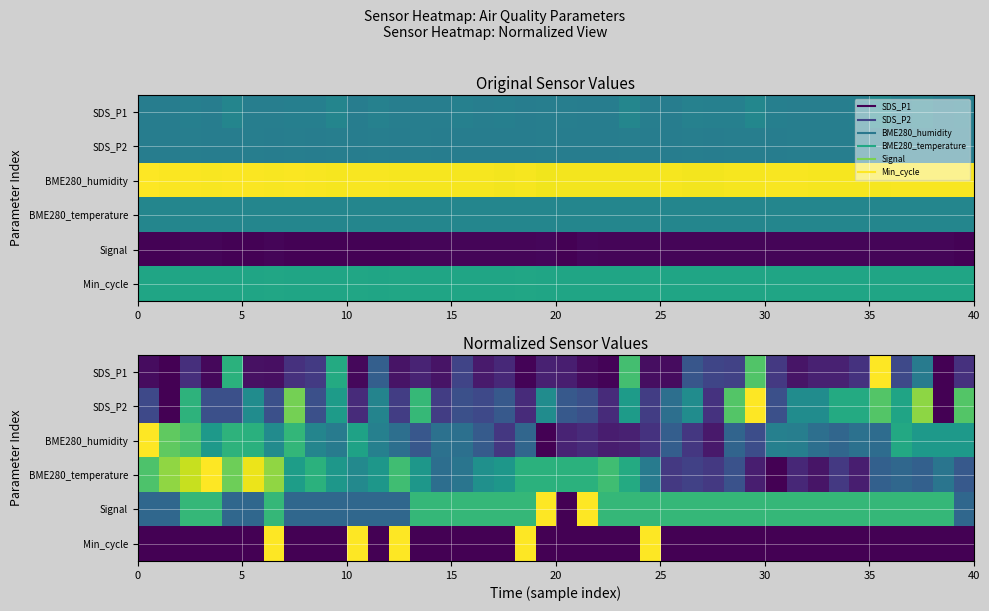

What is the average value of the Signal series?

0.6